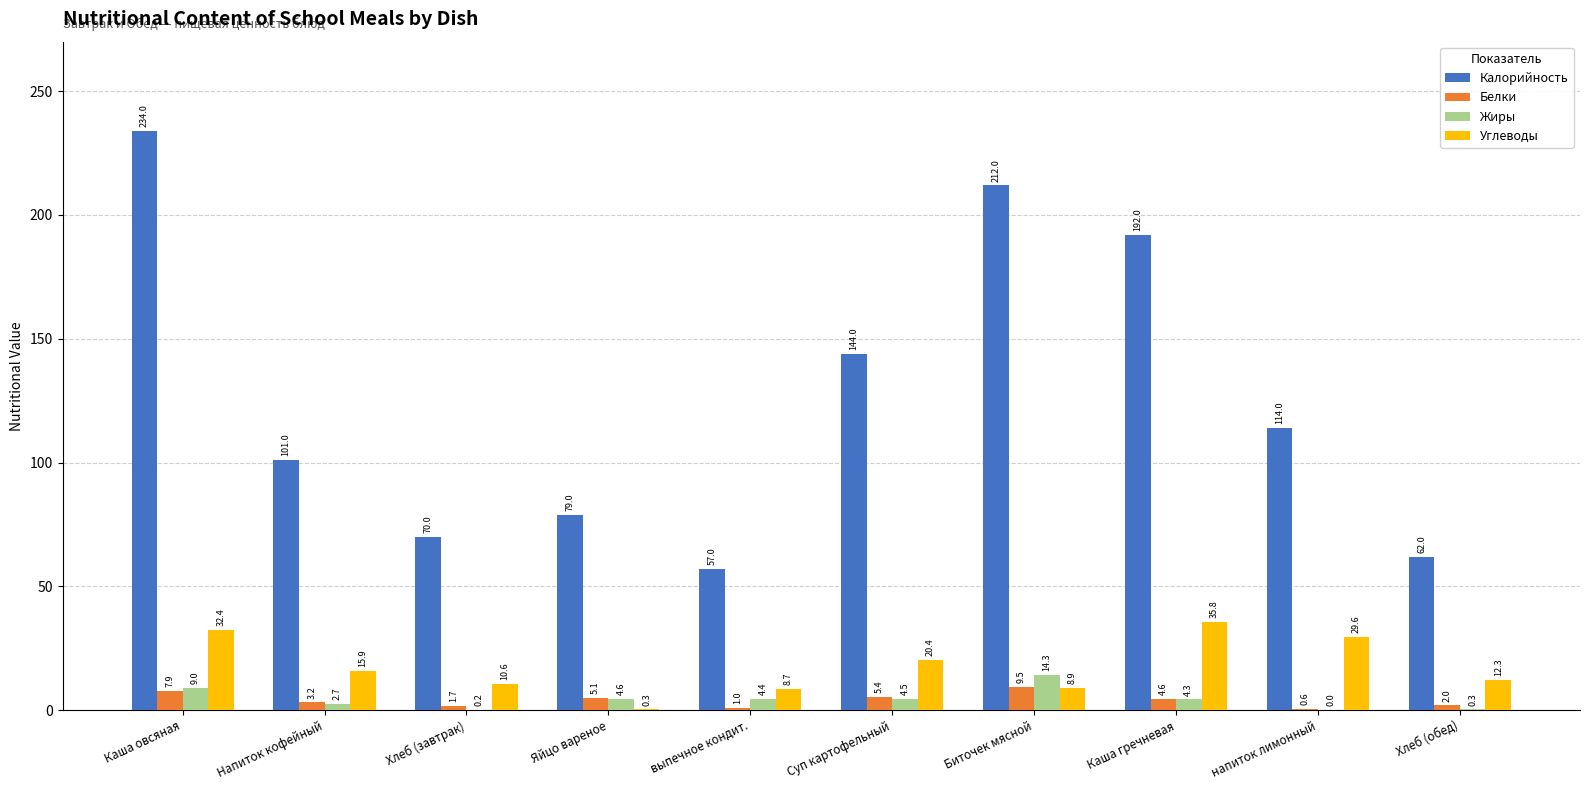

What is the highest value of the Калорийность series?

234.0